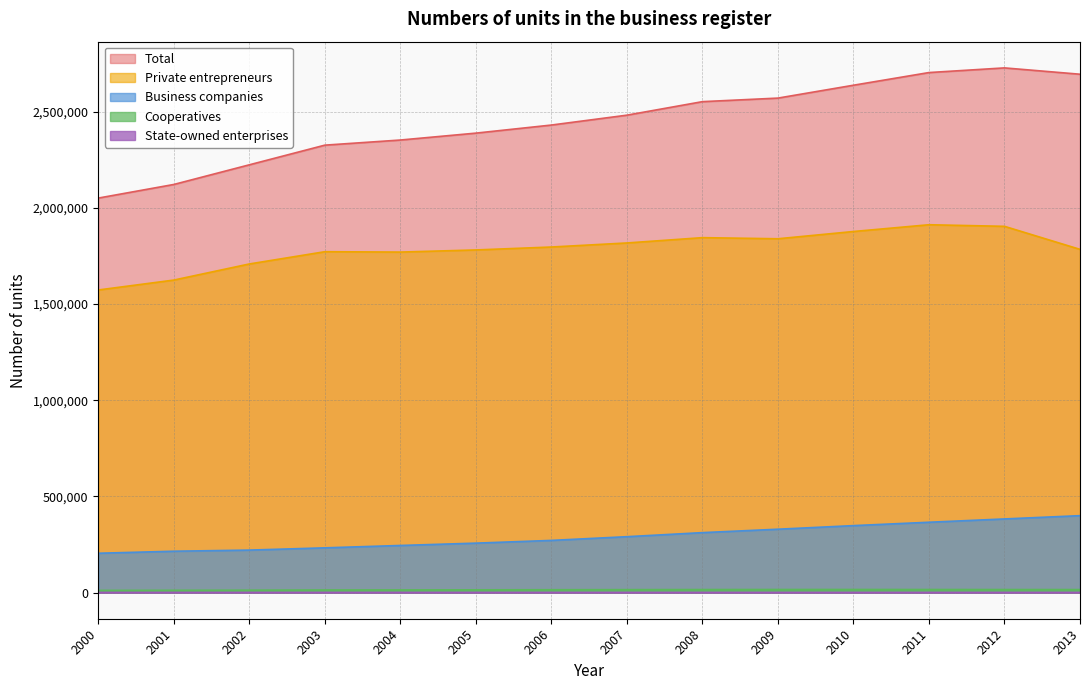

What is the value of the Total point at the 4th from the left?

2325977